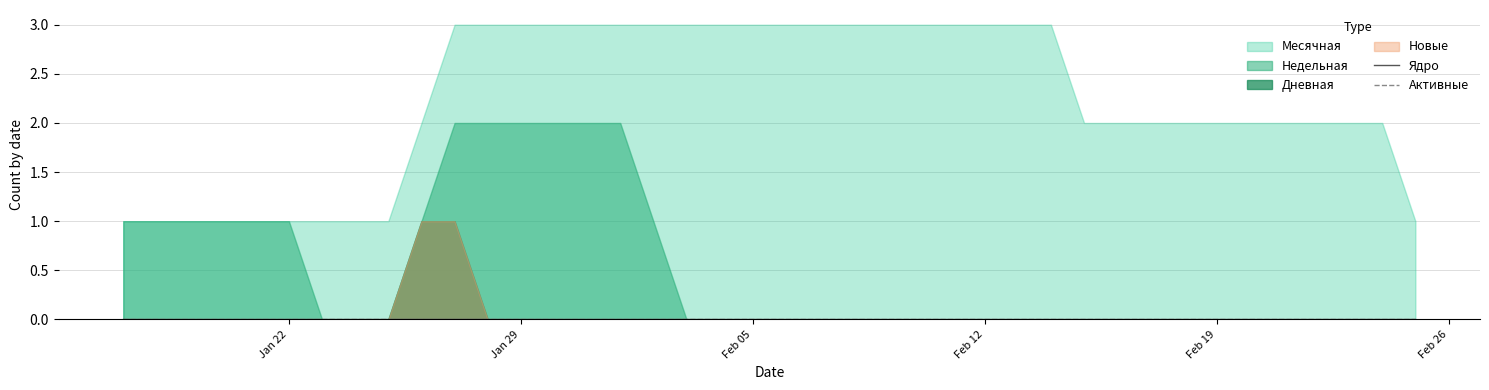

What is the average value of the Месячная series?

2